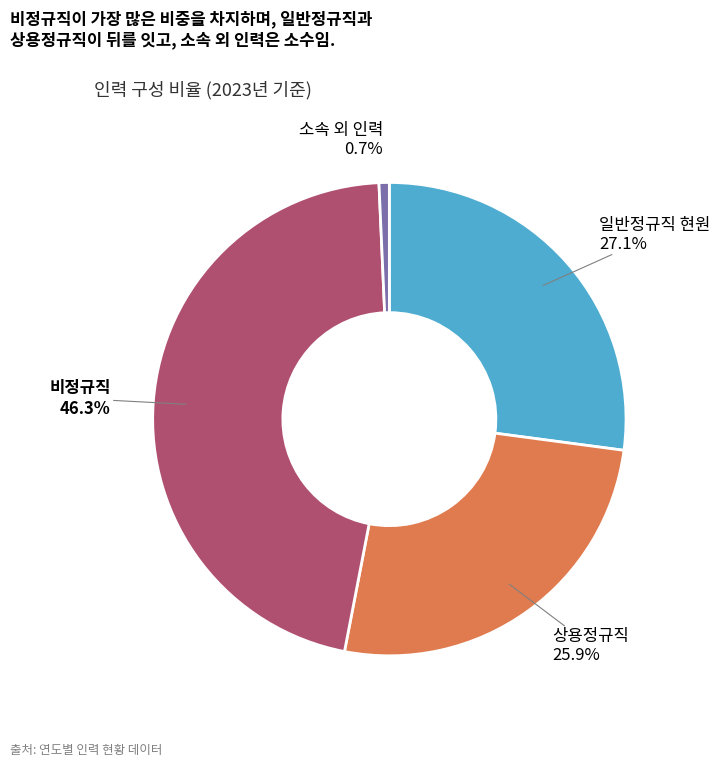

How many segments does this pie chart have?

4